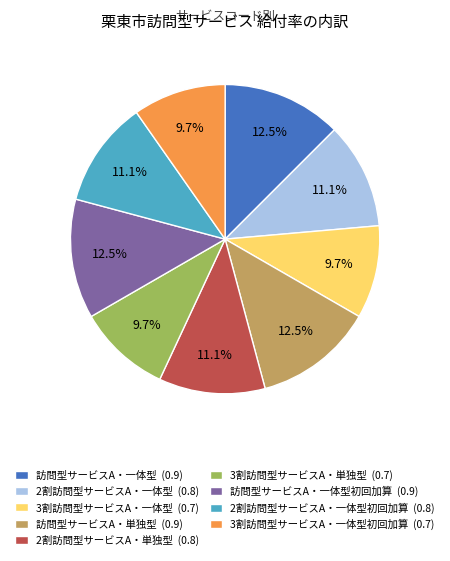

Combined, do 3割訪問型サービスA・単独型 (0.7) and 3割訪問型サービスA・一体型初回加算 (0.7) account for over 50%?

No